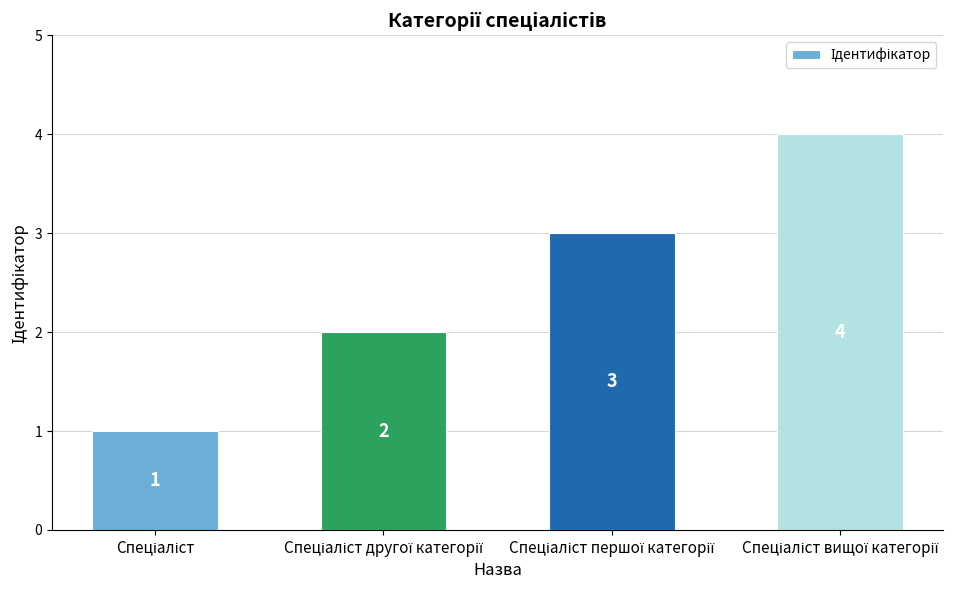

Count the number of categories in the chart.

4